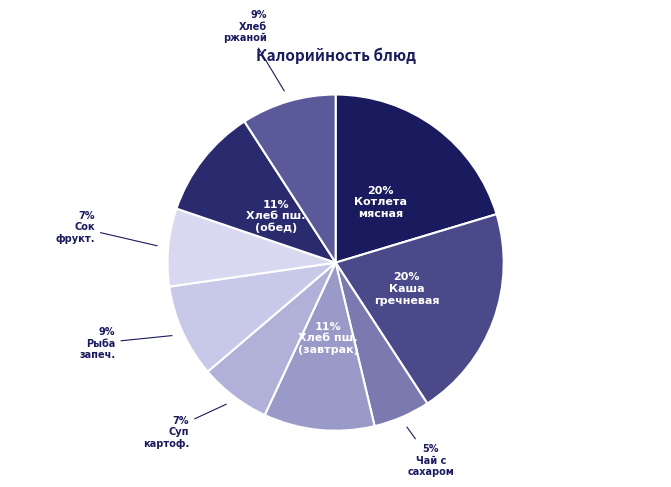

How many slices are in this pie chart?

9